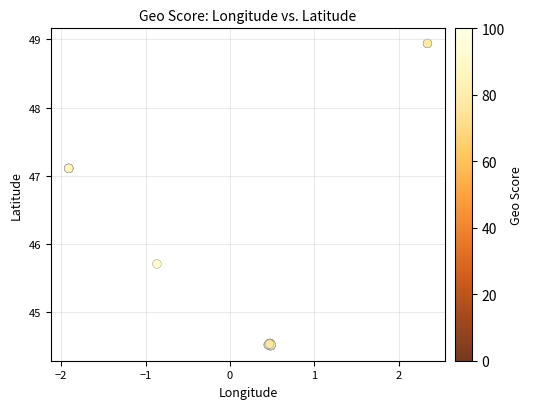

What Y value in the scatter plot is closest to 46?

45.7